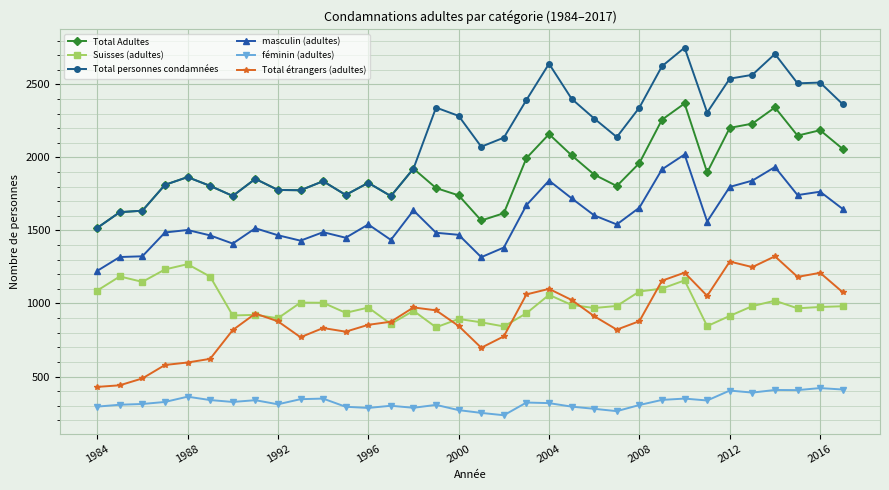

True or false: masculin (adultes) and féminin (adultes) intersect in this chart.

False